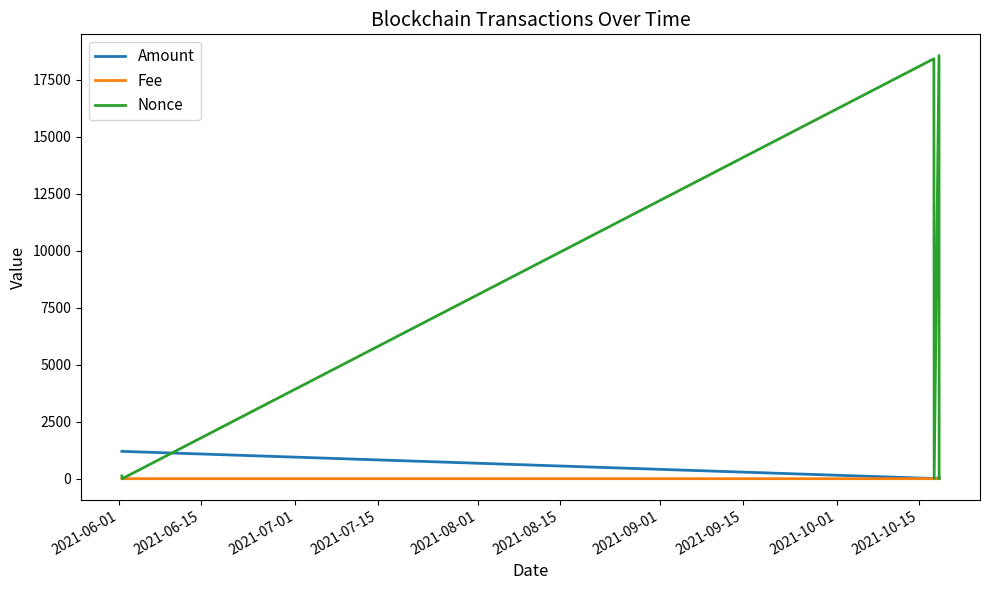

What is the sum of all Nonce values?

37125.0